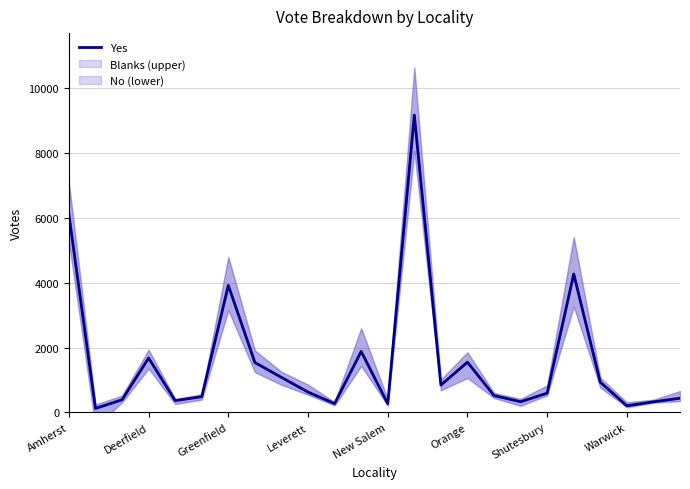

True or false: the data shows 269 at New Salem.

True